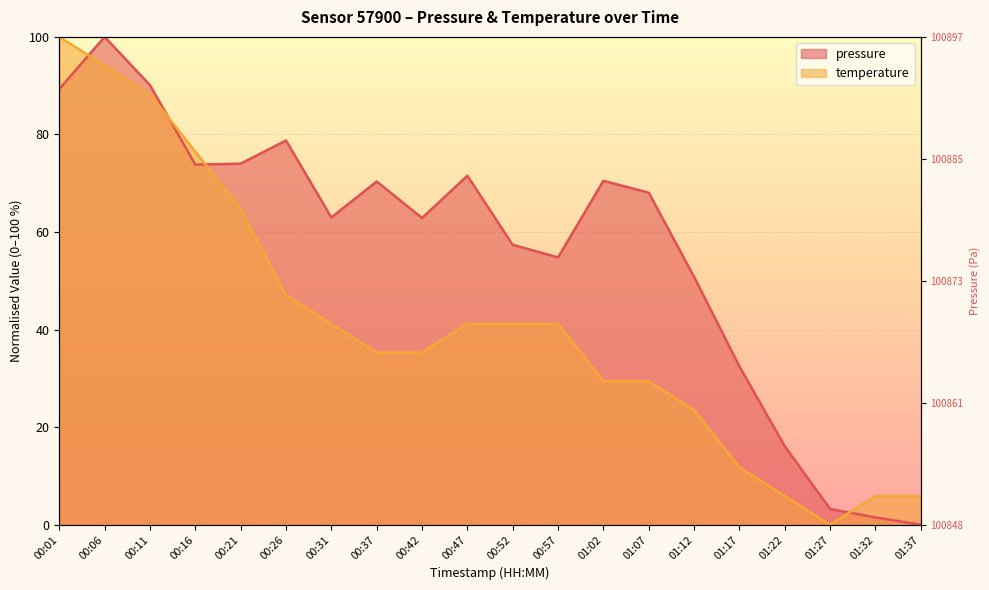

At which label is pressure closest to 50?

01:12